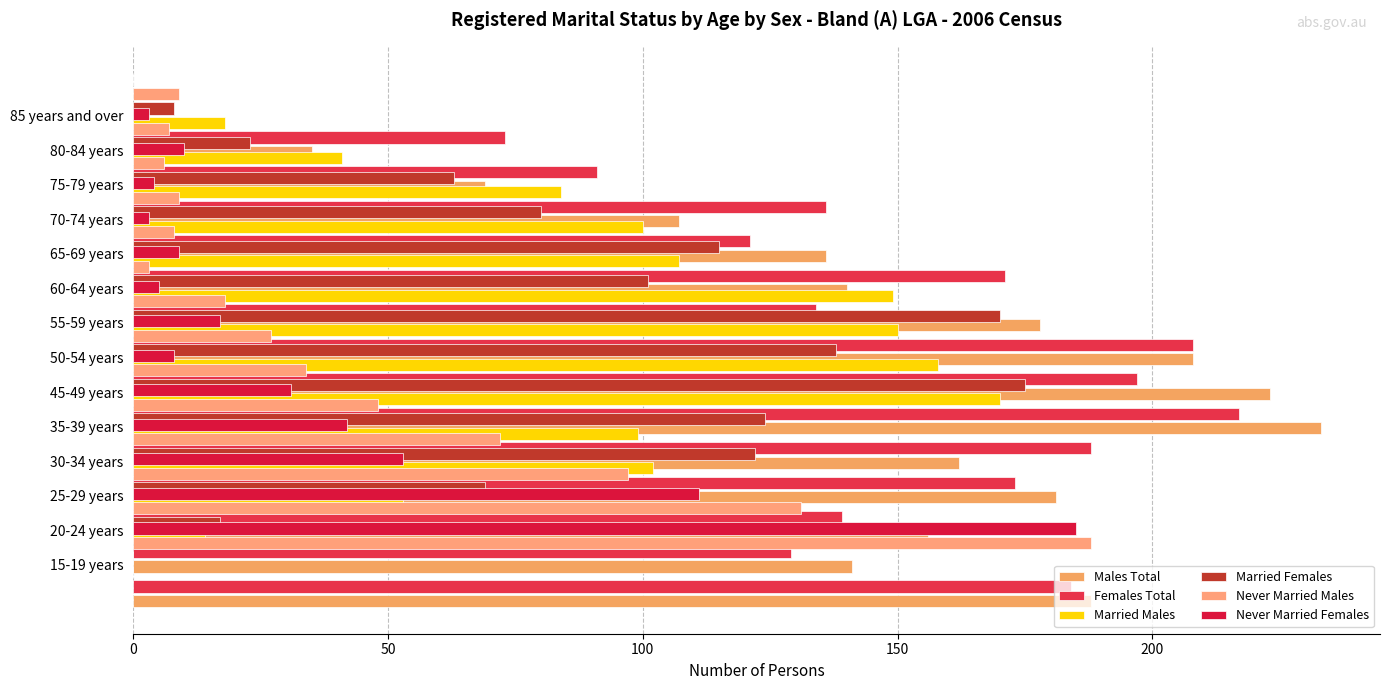

What is the value of the Females Total bar at the 11th from the left?

121